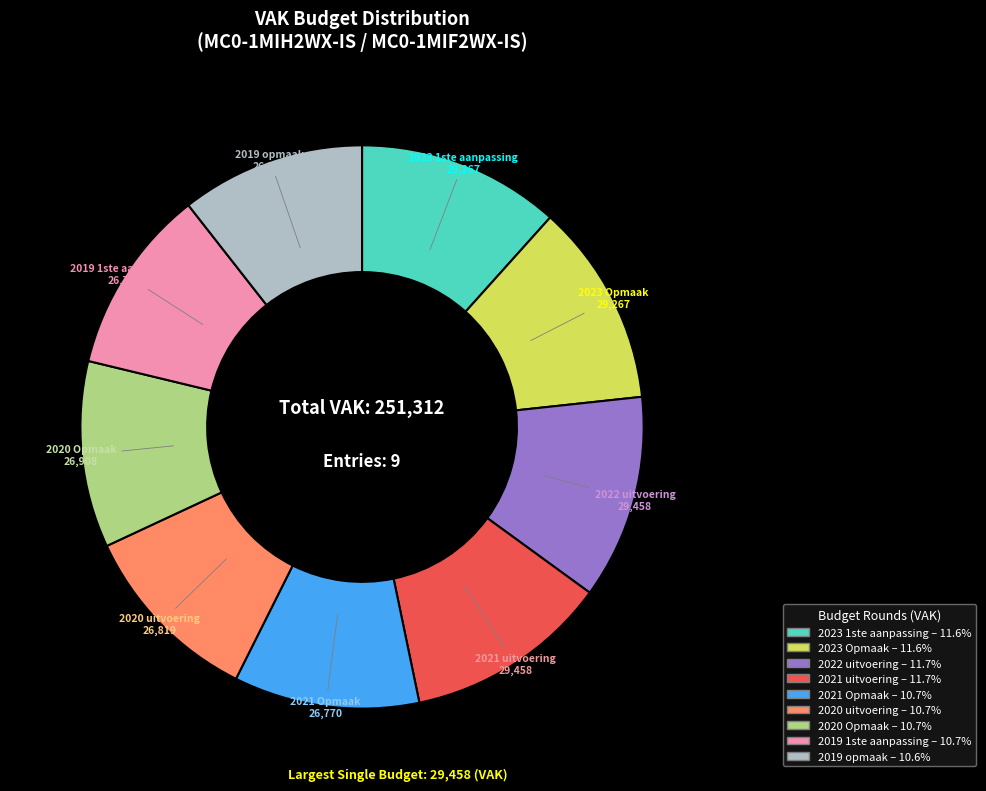

Do 2020 Opmaak and 2020 uitvoering together represent more than half of the pie?

No